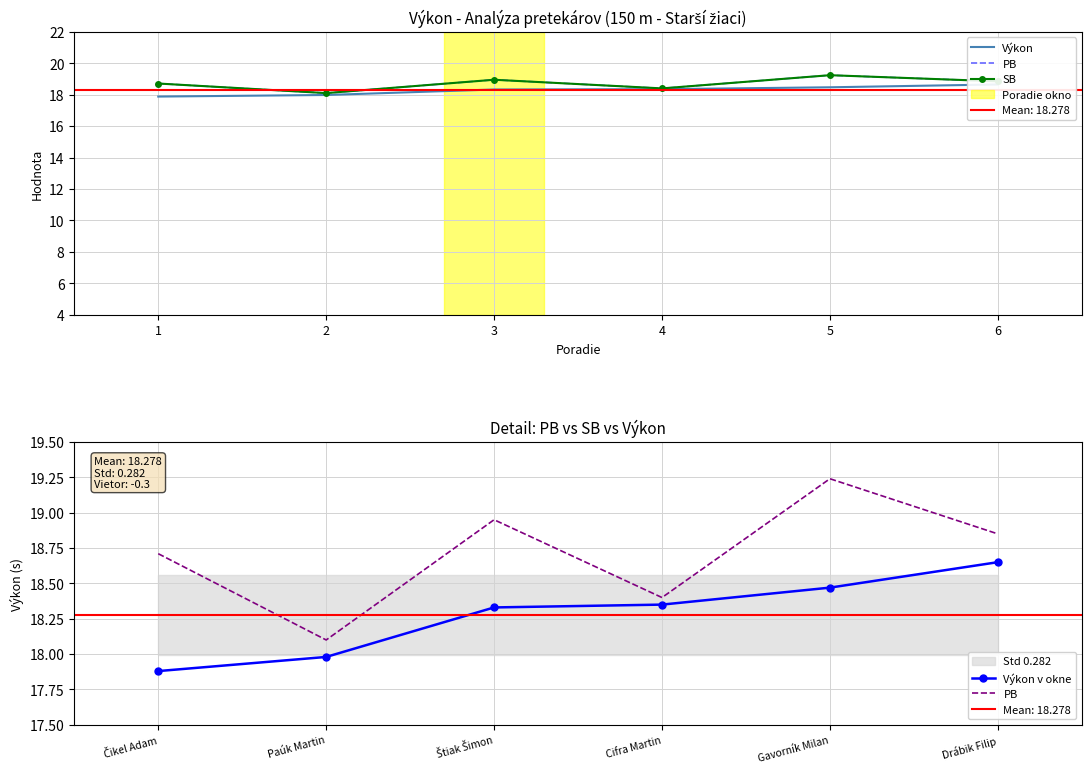

True or false: Výkon v okne and Výkon intersect in this chart.

False